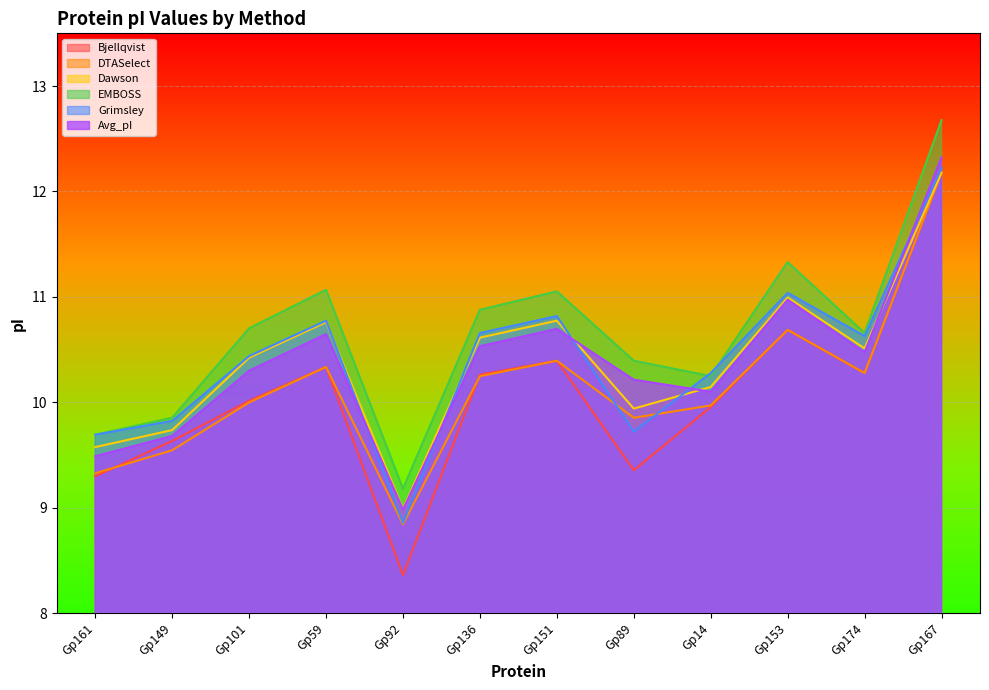

What is the smallest value displayed?

8.4